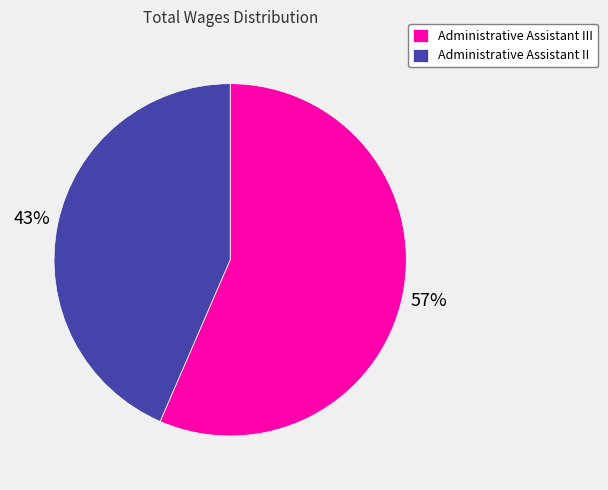

Is Administrative Assistant II the majority of the pie?

No